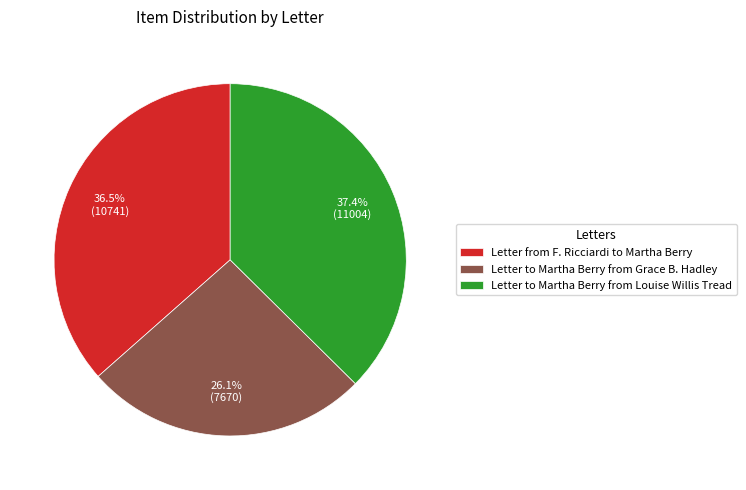

How many segments does this pie chart have?

3